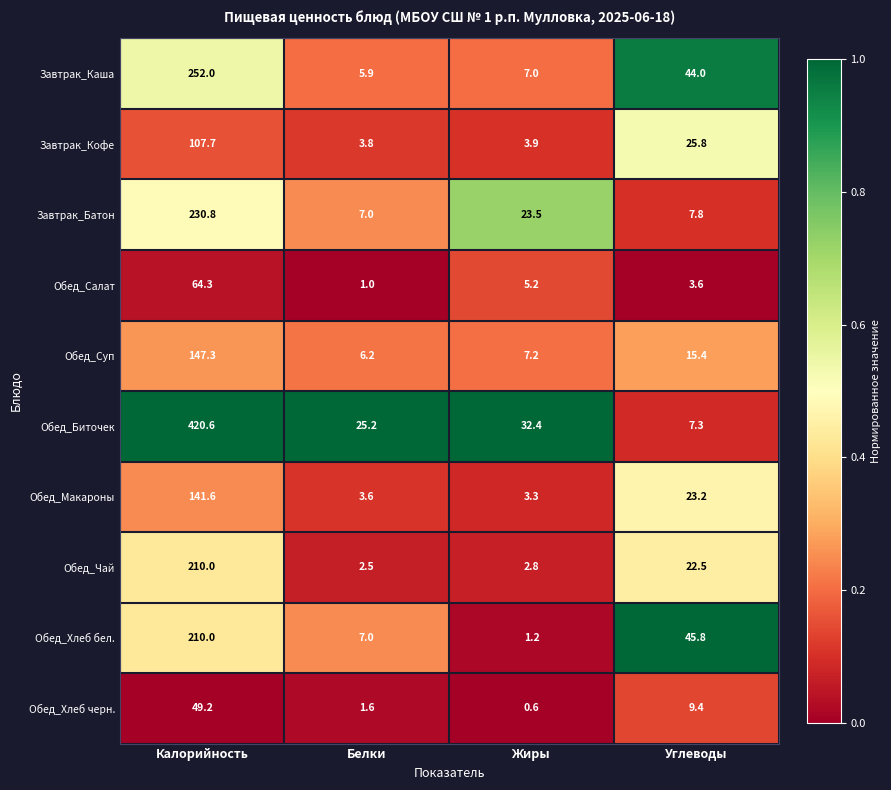

At which label is Завтрак_Кофе closest to 55?

Углеводы